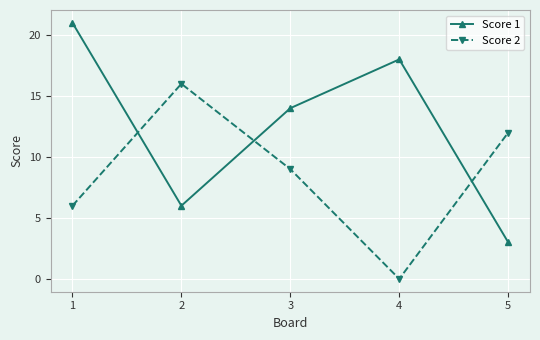

Reading left to right, extract all data points from this chart.

Score 1: 21	6	14	18	3
Score 2: 6	16	9	0	12